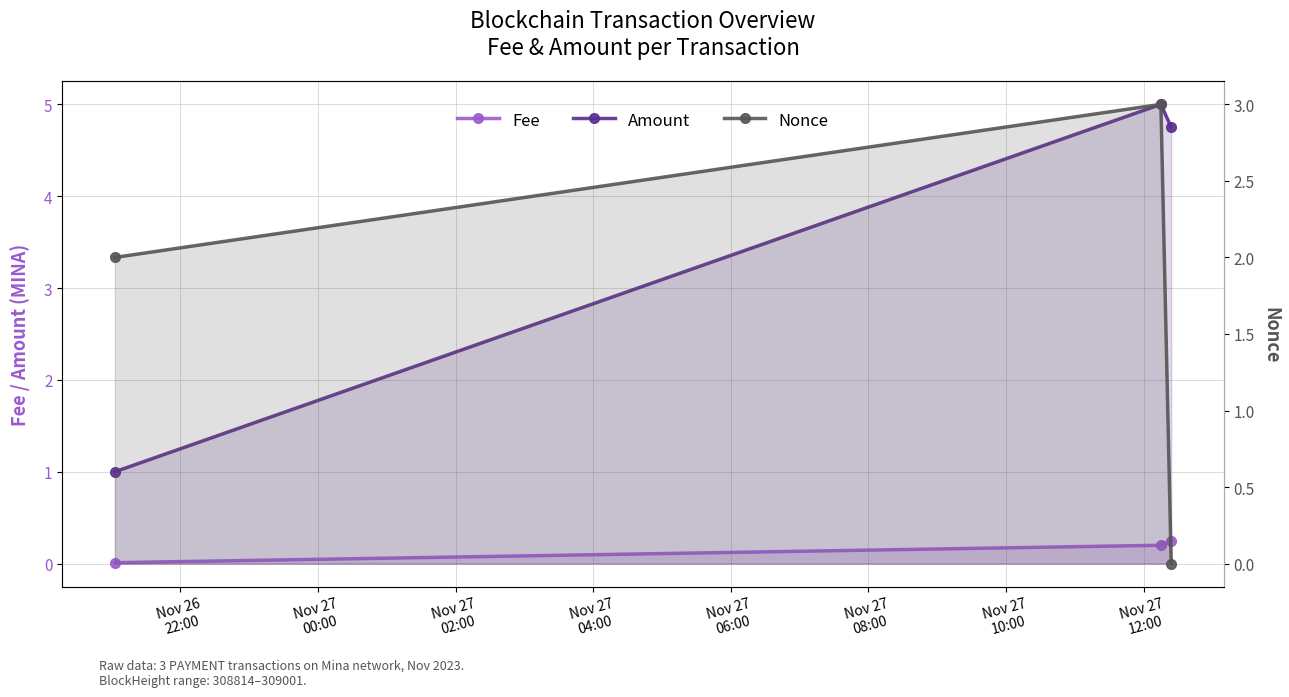

How many lines are shown in the chart?

3